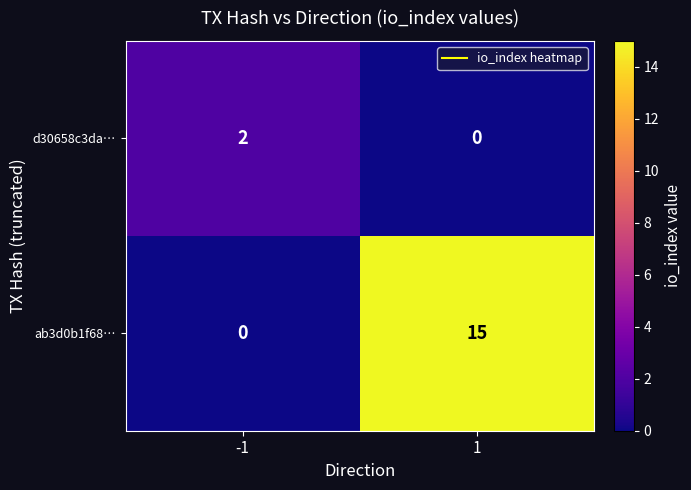

Which series has the largest total across all categories?

ab3d0b1f68…